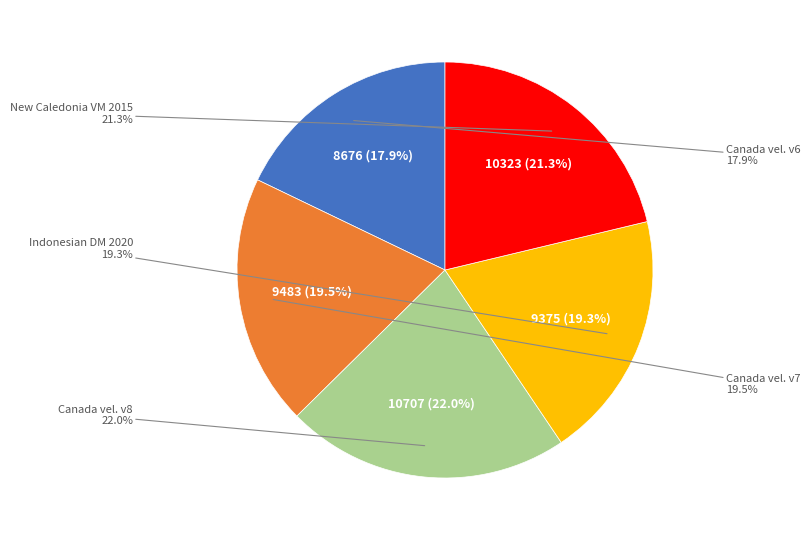

The Canada velocity grid v8 slice represents 17% of the pie. True or false?

False